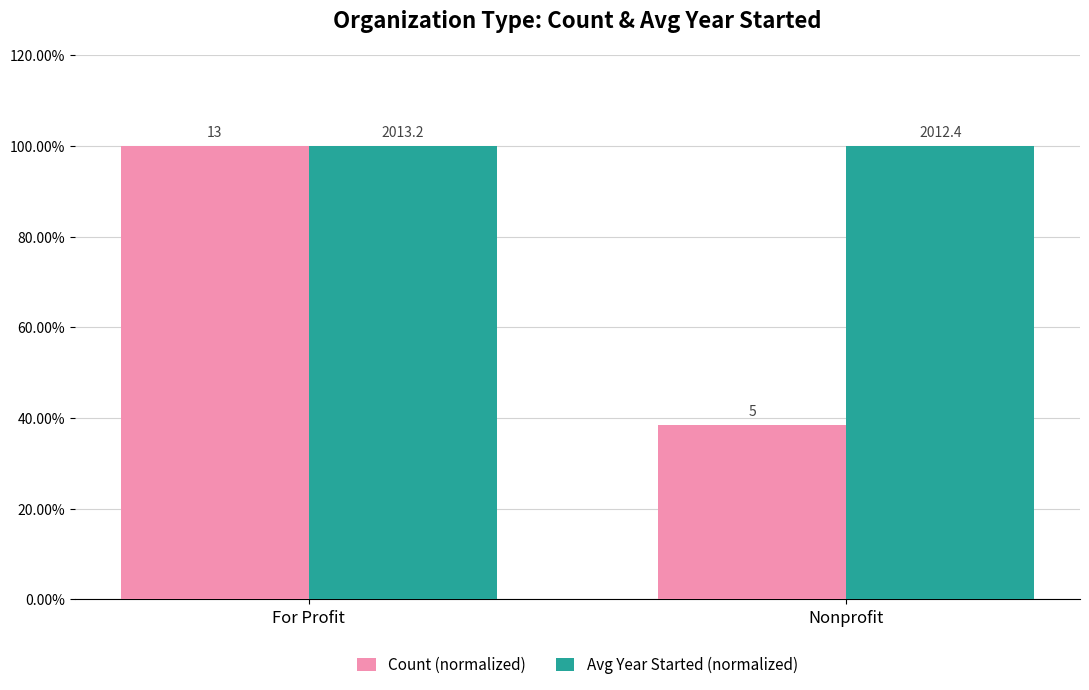

What is the total value across all series at For Profit?

200.0